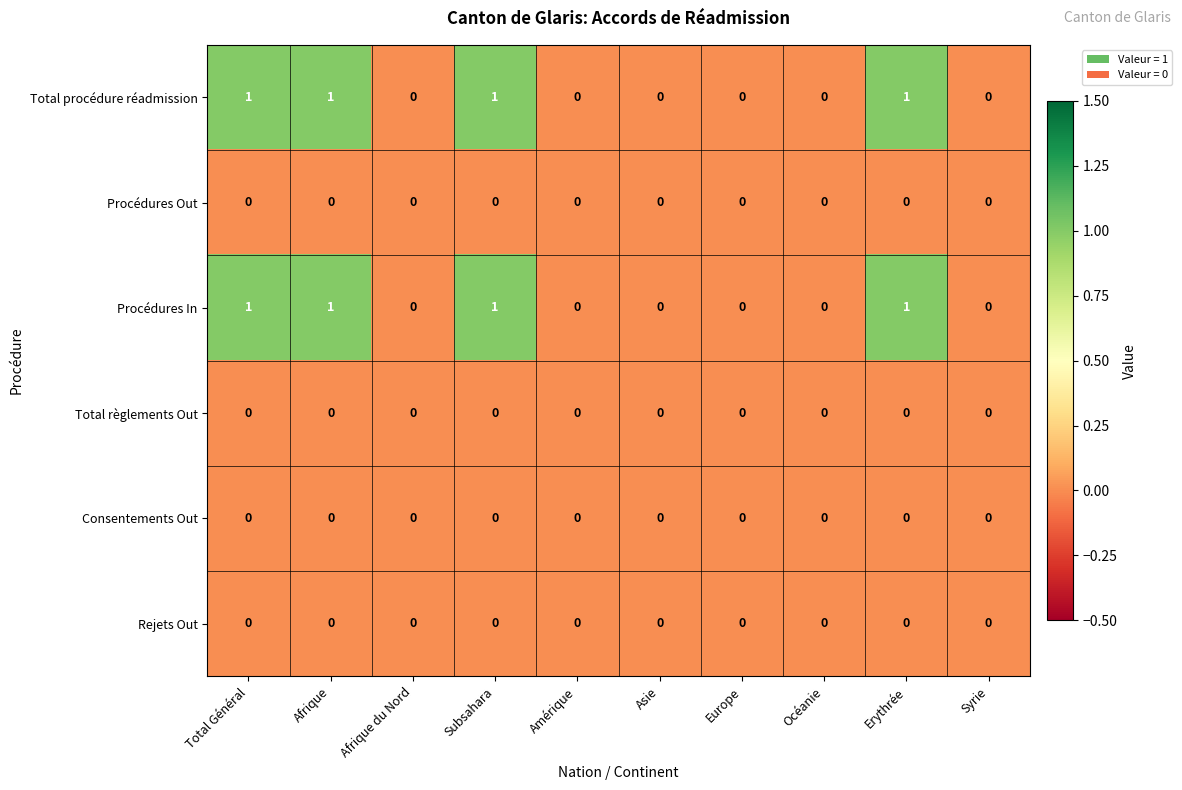

The Consentements Out series shows 0 at Total Général. True or false?

True